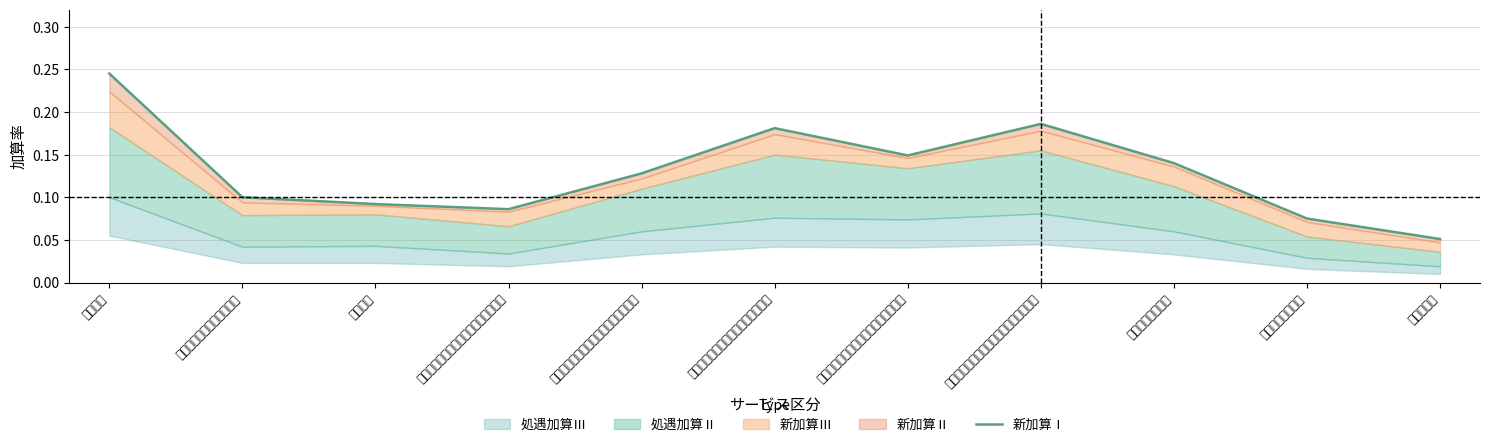

True or false: there are more than 1 points higher than both neighbors.

True